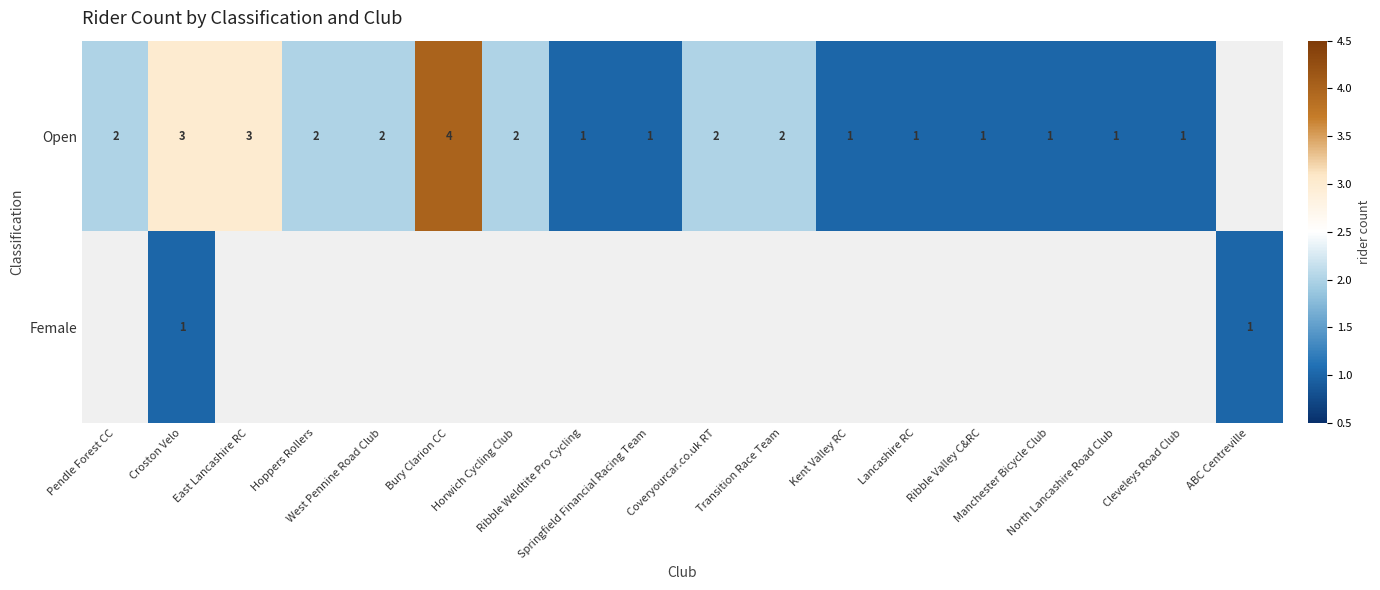

Which has a higher value, Hoppers Rollers or Manchester Bicycle Club?

Hoppers Rollers